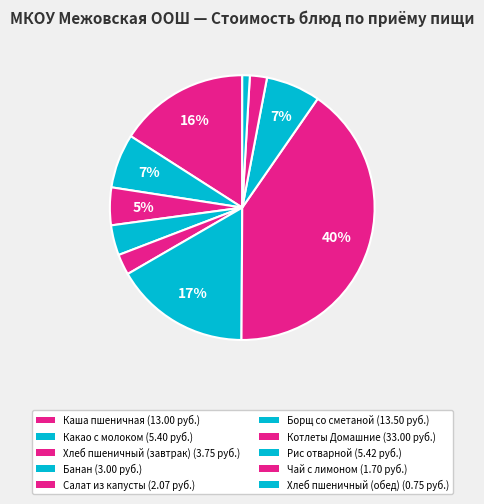

Rank the categories by value from highest to lowest.

Котлеты Домашние, Борщ со сметаной, Каша пшеничная, Рис отварной, Какао с молоком, Хлеб пшеничный (завтрак), Банан, Салат из капусты, Чай с лимоном, Хлеб пшеничный (обед)